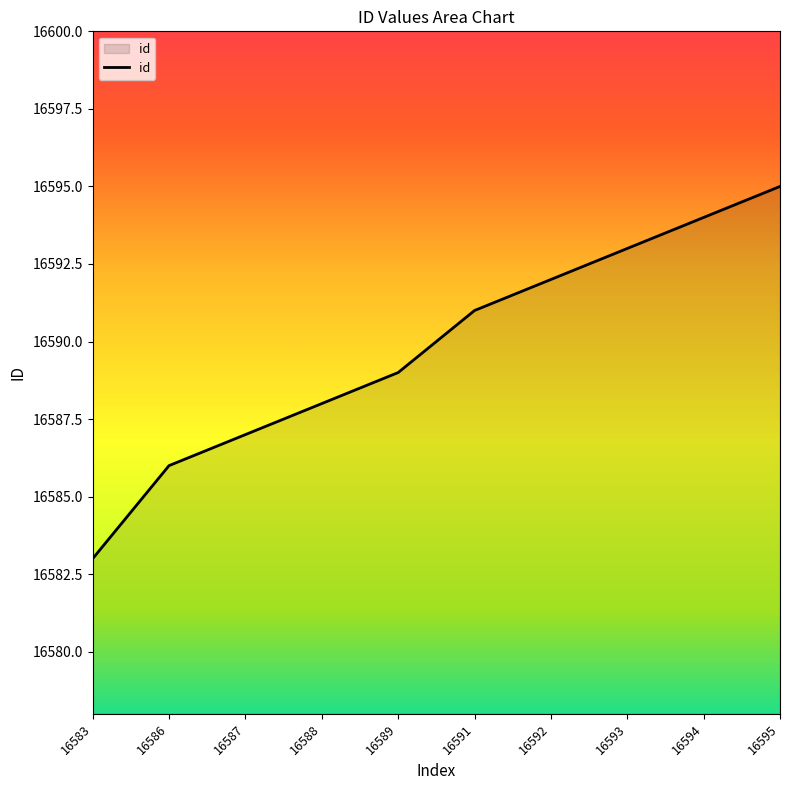

Rank the categories by value from lowest to highest.

16583, 16586, 16587, 16588, 16589, 16591, 16592, 16593, 16594, 16595